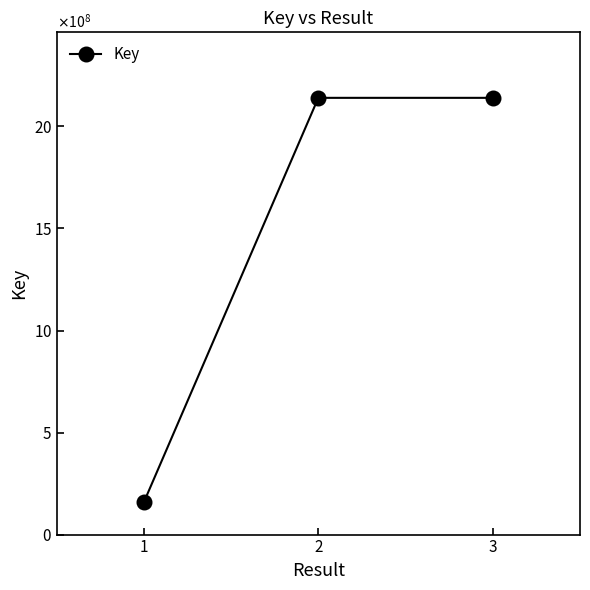

Does the chart have visible grid lines?

No